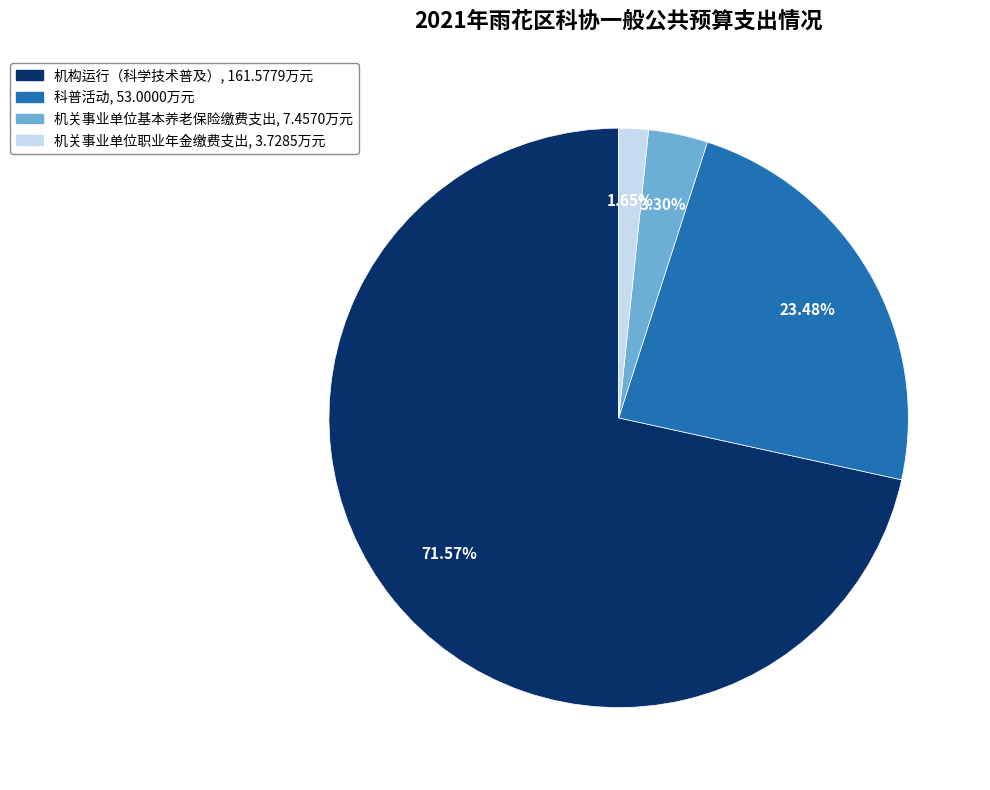

How many segments does this pie chart have?

4